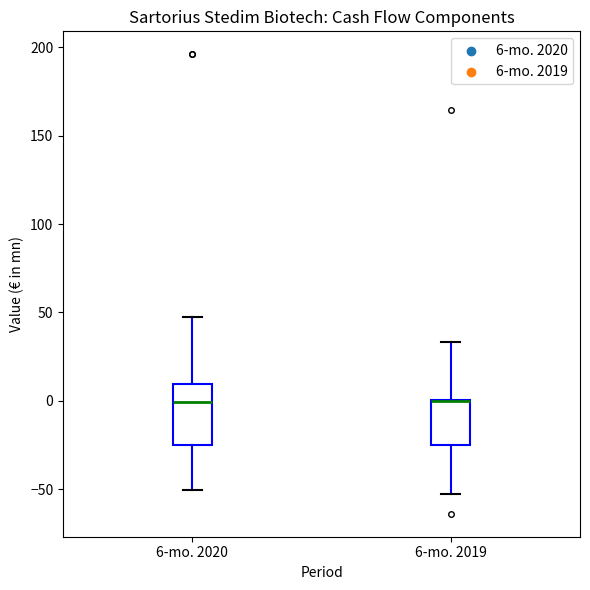

Reading left to right, read every box against the y-axis: the position of its median line, the range the box covers, and the ends of its whiskers. The values are not printed on the chart, so give them approximately, as read against the axis.

6-mo. 2020: median 0, box -25 to 10, whiskers -50 to 50
6-mo. 2019: median 0 (drawn on the box's upper edge), box -25 to 0, whiskers -50 to 35